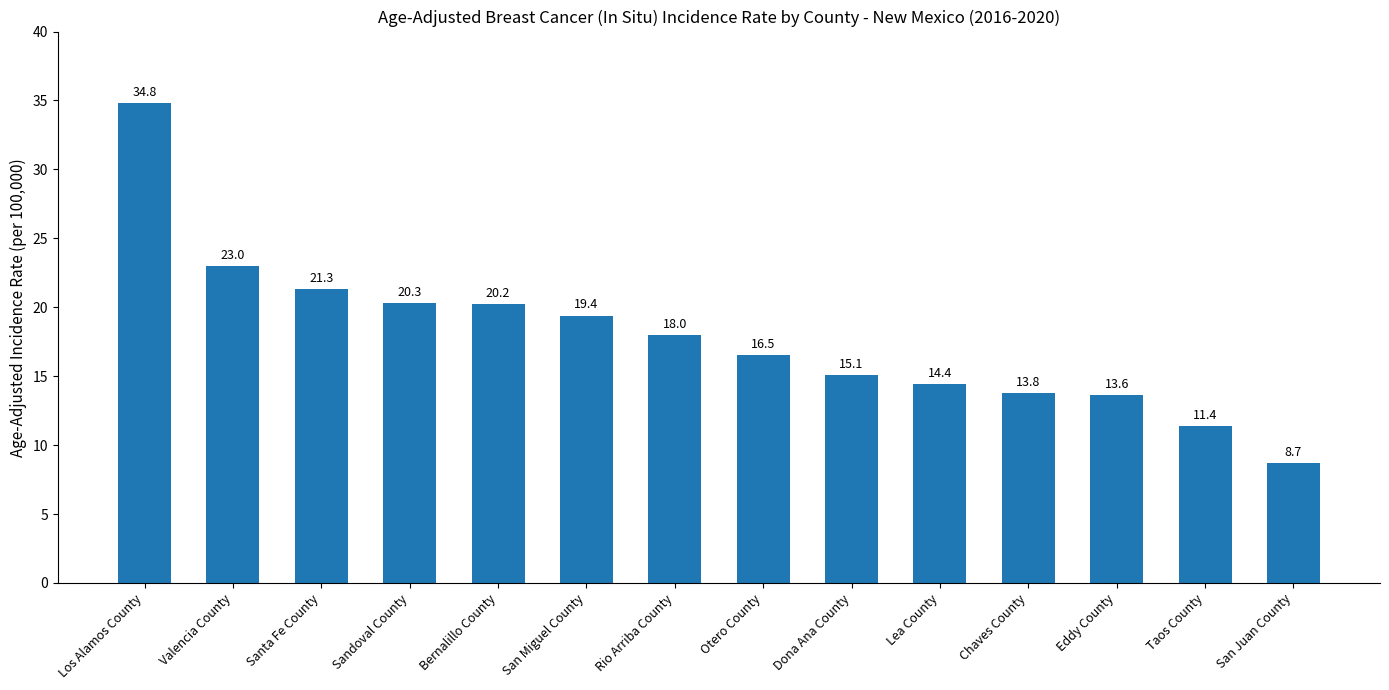

Is it true that the value at Los Alamos County is 34.8?

True